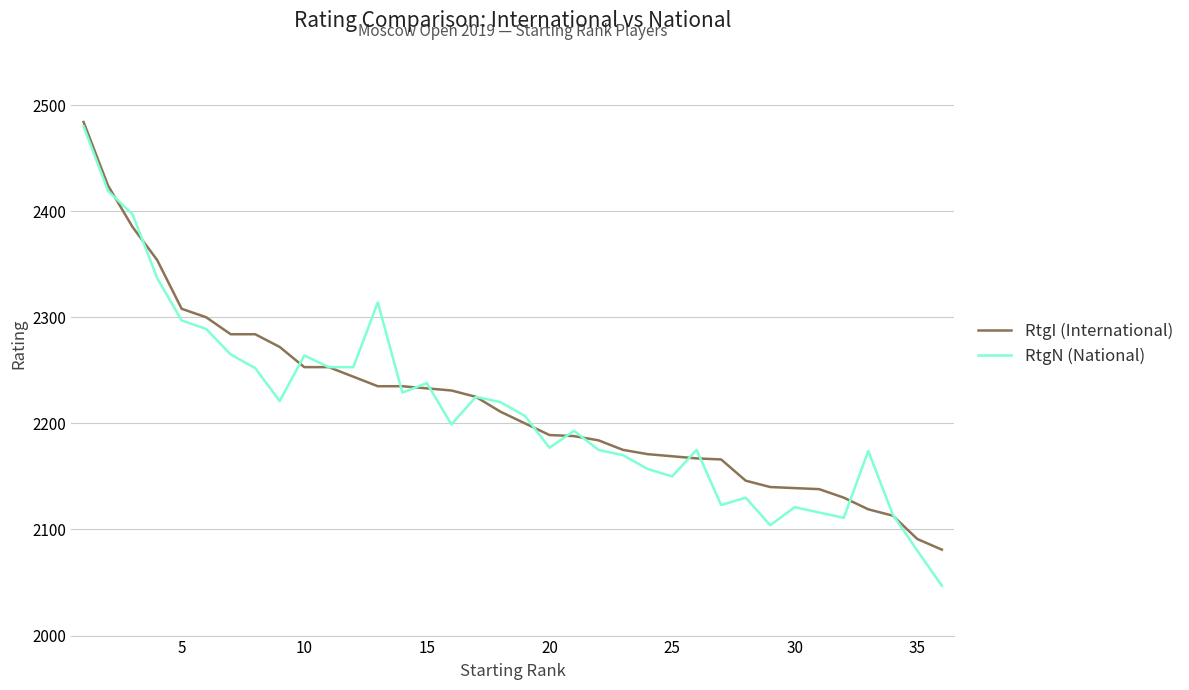

What is the sum of all RtgI (International) values?

79921